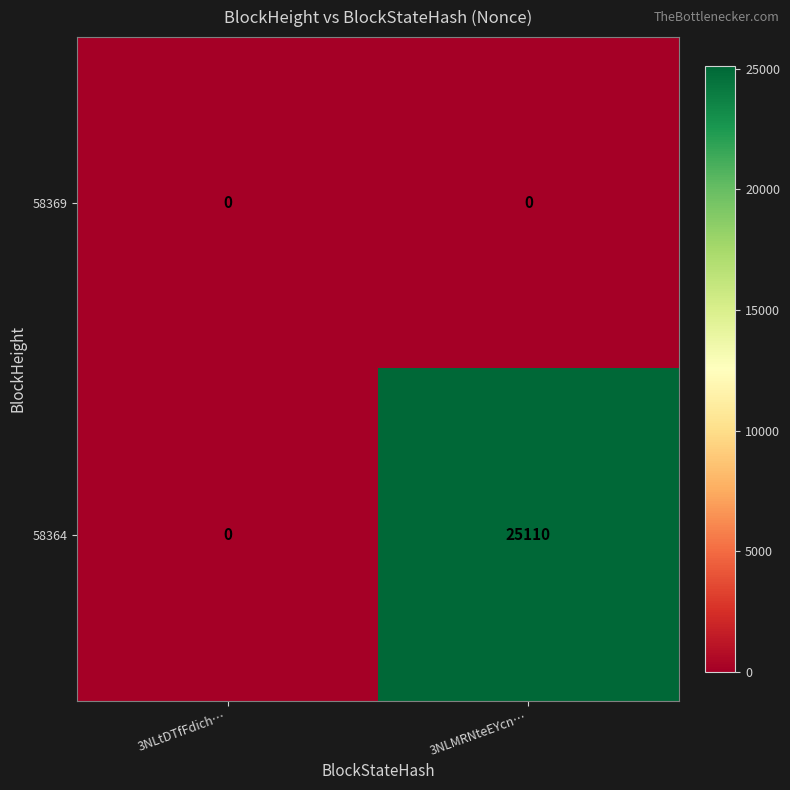

At how many categories does at least one series exceed 19727?

1